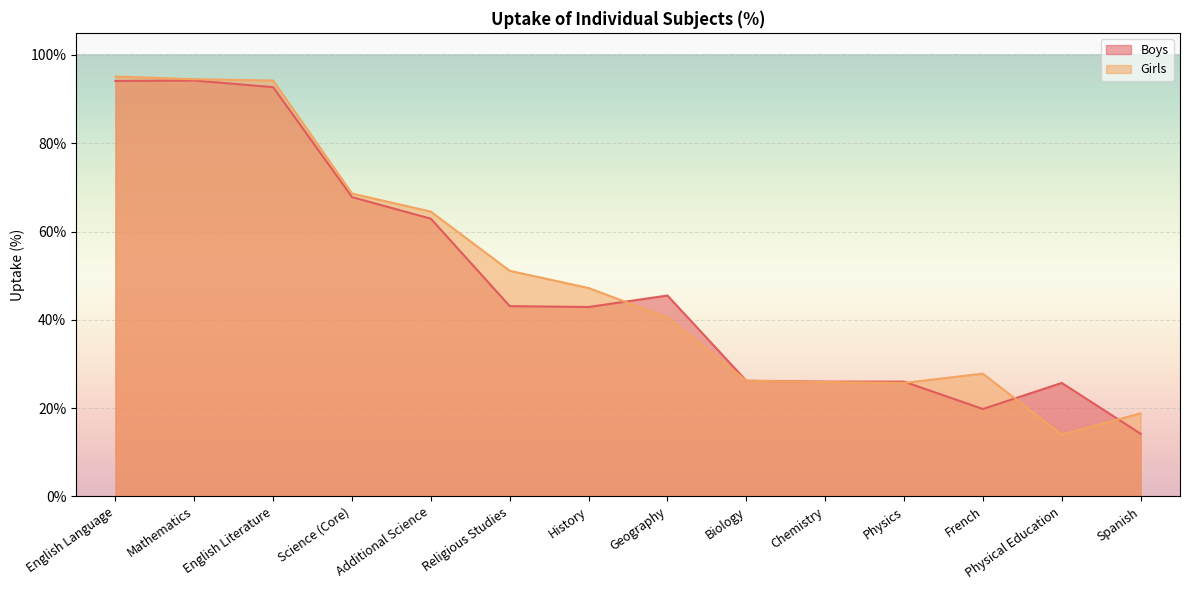

Reading left to right, transcribe all the data shown in this chart.

Boys: English Language=94.1	Mathematics=94.2	English Literature=92.7	Science (Core)=67.8	Additional Science=62.9	Religious Studies=43.1	History=42.9	Geography=45.5	Biology=26.2	Chemistry=26.0	Physics=26.0	French=19.8	Physical Education=25.7	Spanish=14.2
Girls: English Language=95.1	Mathematics=94.5	English Literature=94.2	Science (Core)=68.6	Additional Science=64.5	Religious Studies=51.1	History=47.2	Geography=40.5	Biology=26.2	Chemistry=25.9	Physics=25.7	French=27.8	Physical Education=14.0	Spanish=18.8